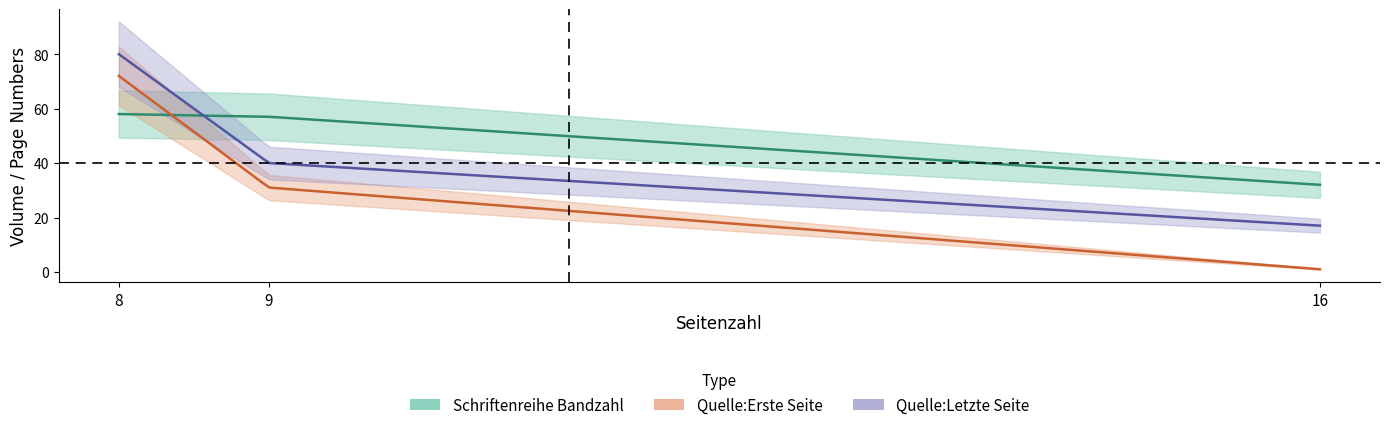

What value does the Quelle:Letzte Seite series have at 16, to the nearest 10?

20